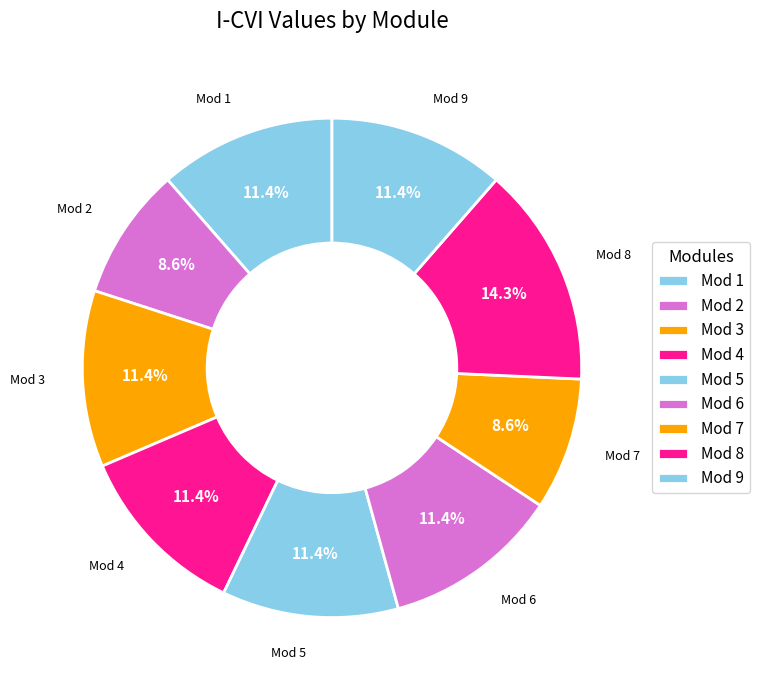

Which slice is the smallest?

Mod 2